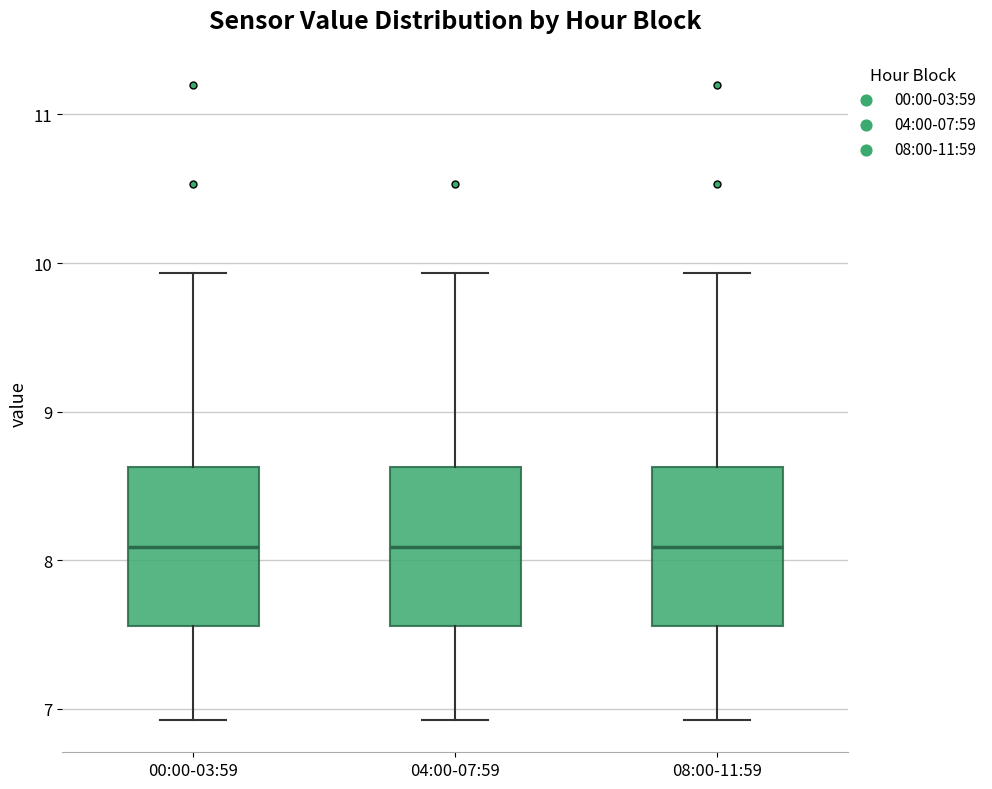

Reading left to right, read every box against the y-axis: the position of its median line, the range the box covers, and the ends of its whiskers. The values are not printed on the chart, so give them approximately, as read against the axis.

00:00-03:59: median 8.1, box 7.6 to 8.6, whiskers 6.9 to 9.9
04:00-07:59: median 8.1, box 7.6 to 8.6, whiskers 6.9 to 9.9
08:00-11:59: median 8.1, box 7.6 to 8.6, whiskers 6.9 to 9.9